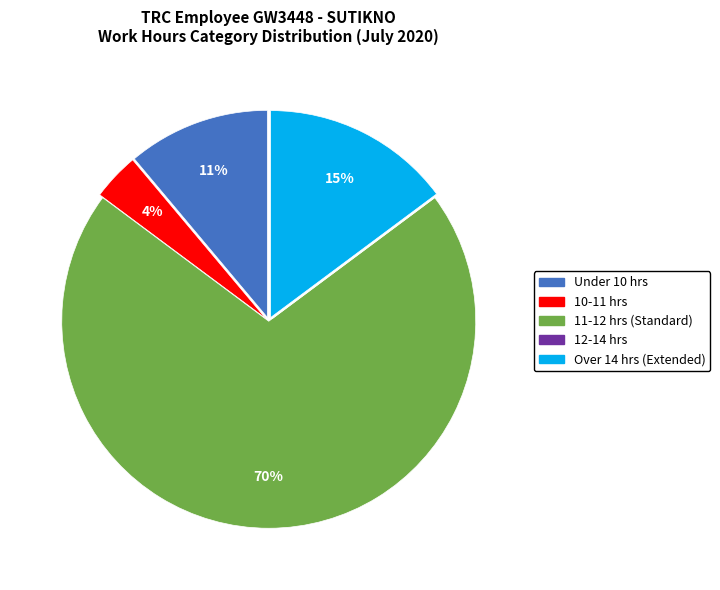

Is it true that 11-12 hrs (Standard) is 70% of the pie?

True